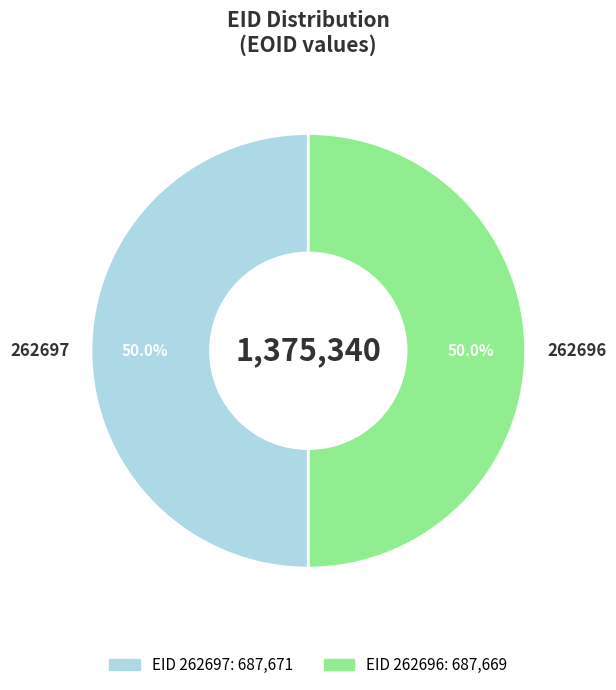

The 262696 slice represents 50% of the pie. True or false?

True